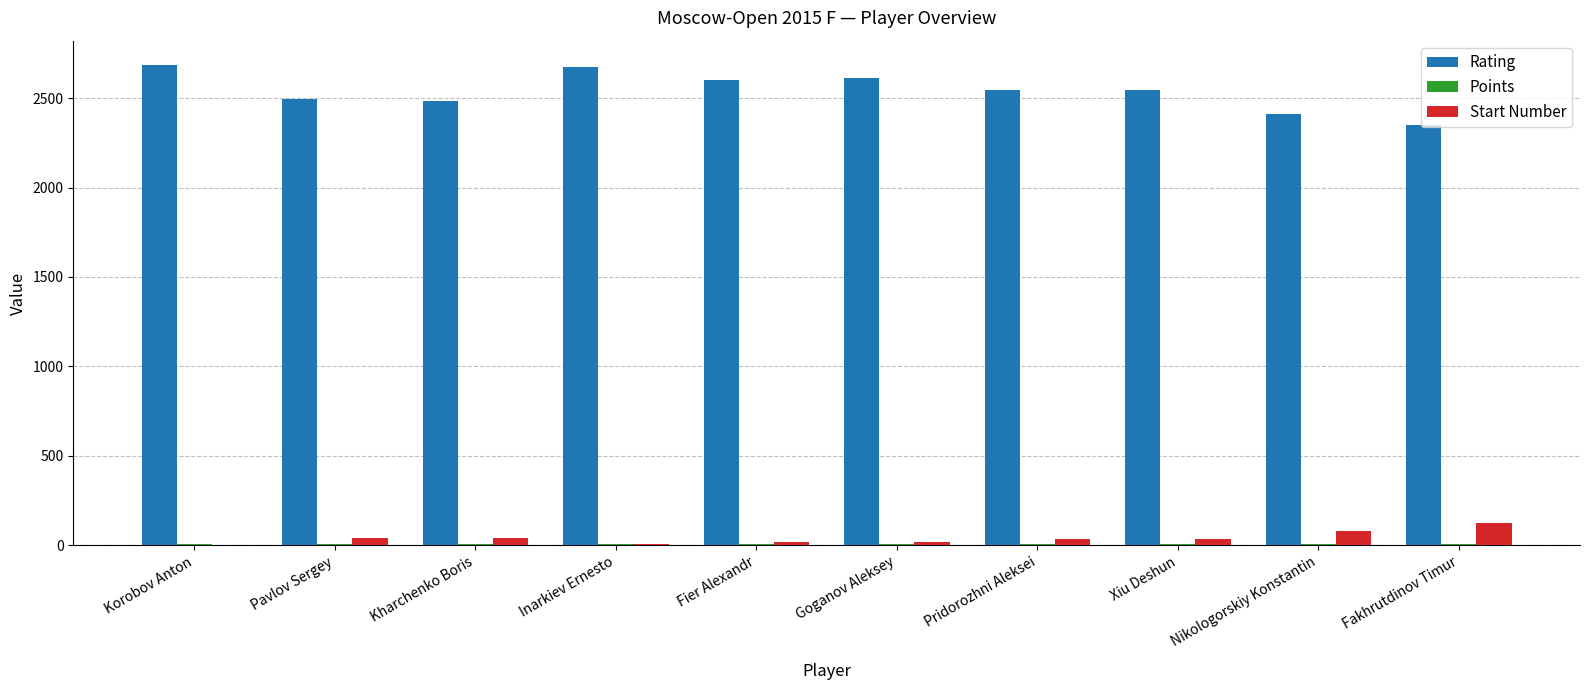

True or false: Rating has a value of 4646.0 at Inarkiev Ernesto.

False